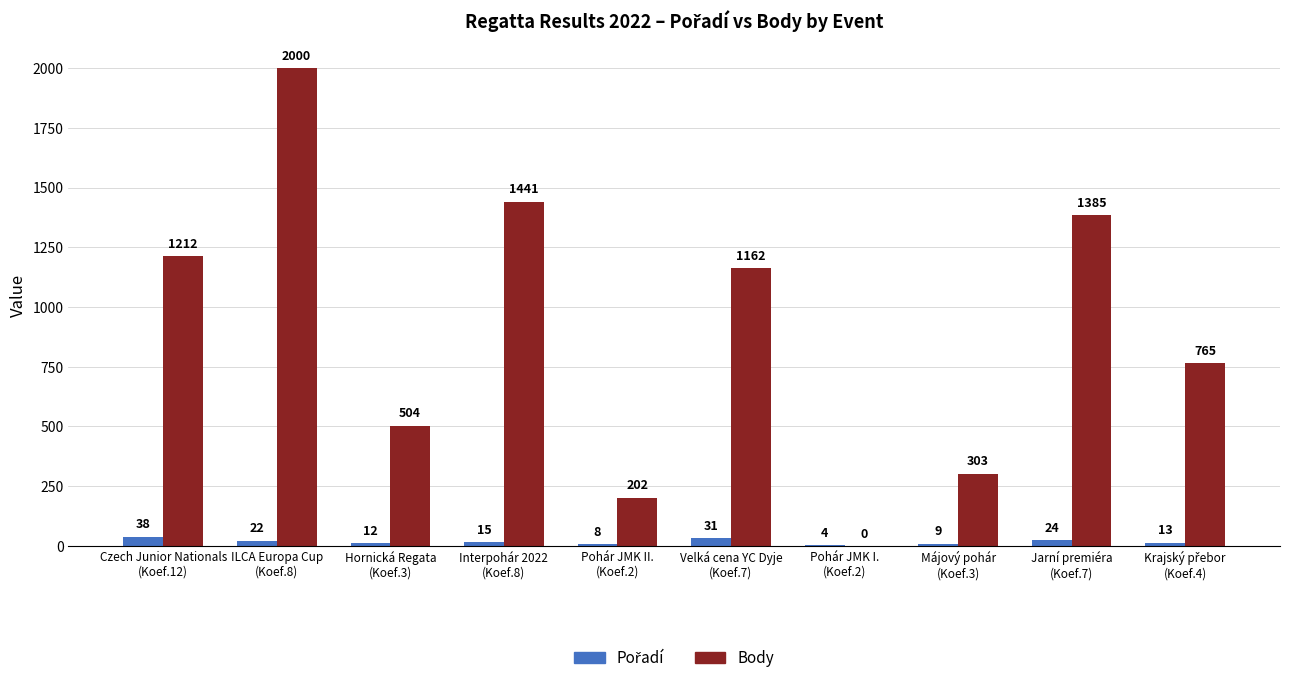

What is the maximum value for Body?

2000